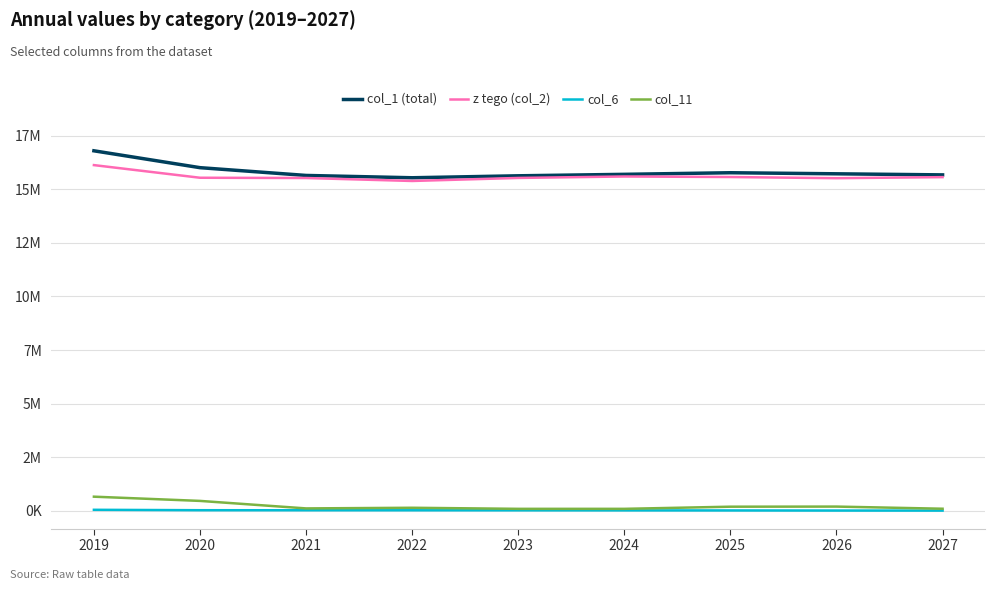

What is the total value across all series at 2022?

31104000